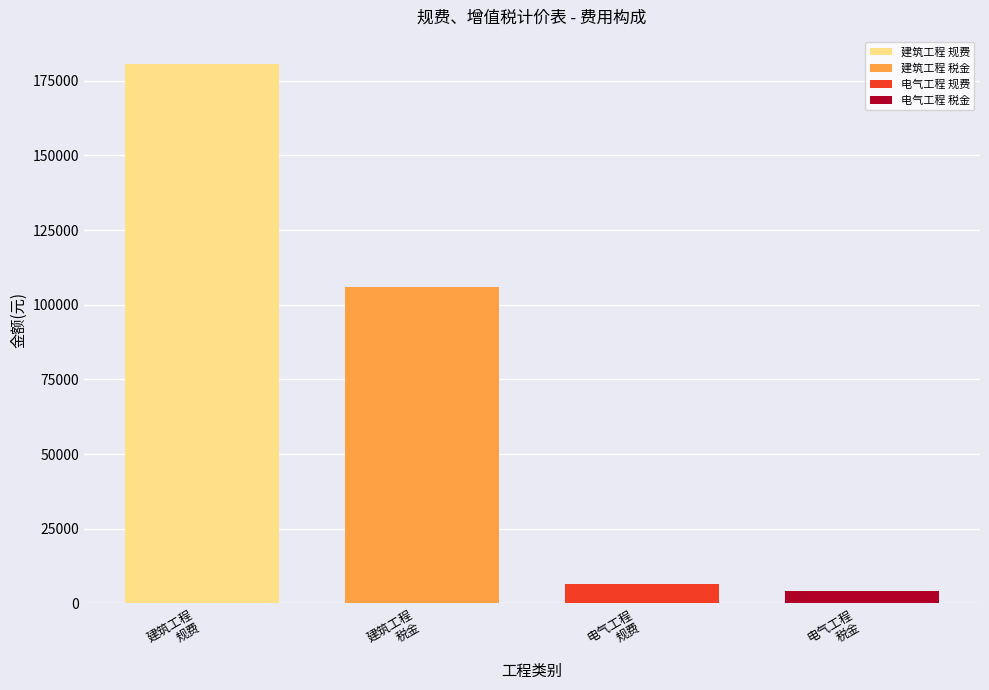

Which series has the widest spread of values?

建筑工程 规费